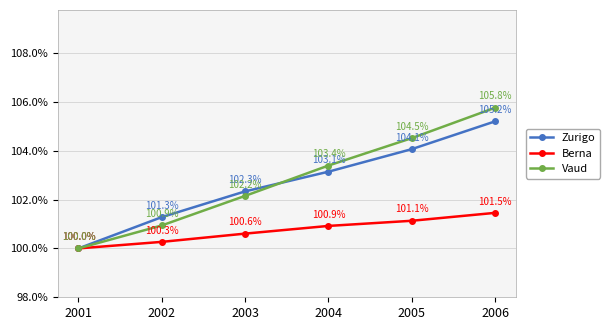

Does the chart have visible grid lines?

Yes